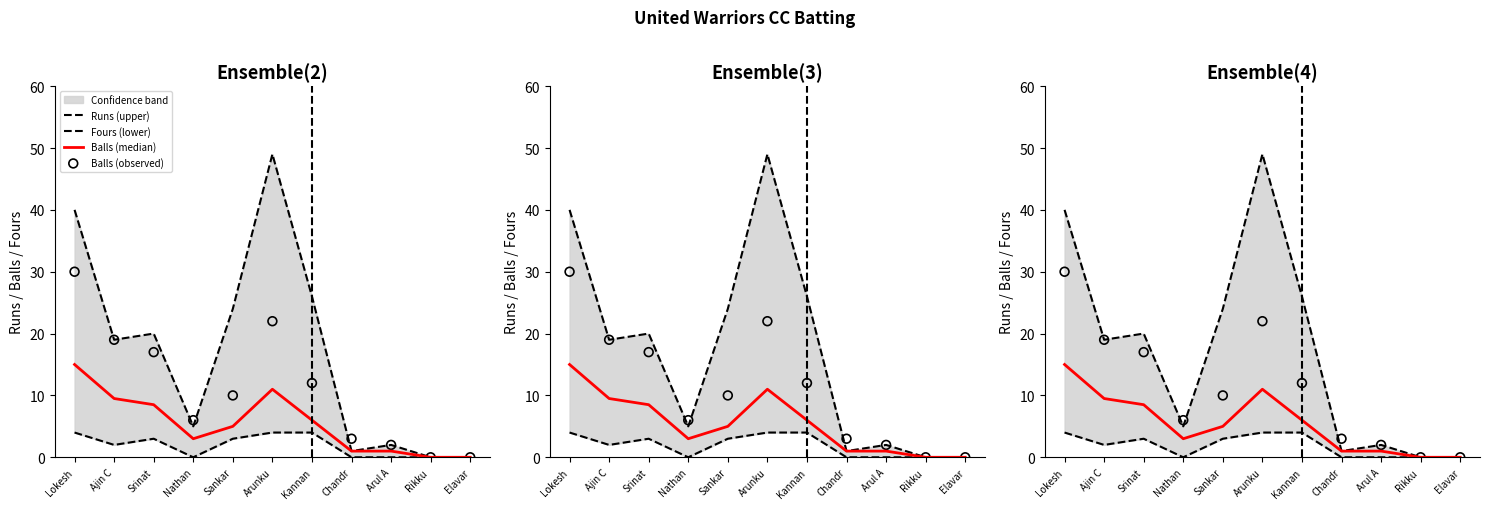

At how many categories does at least one series exceed 7?

6